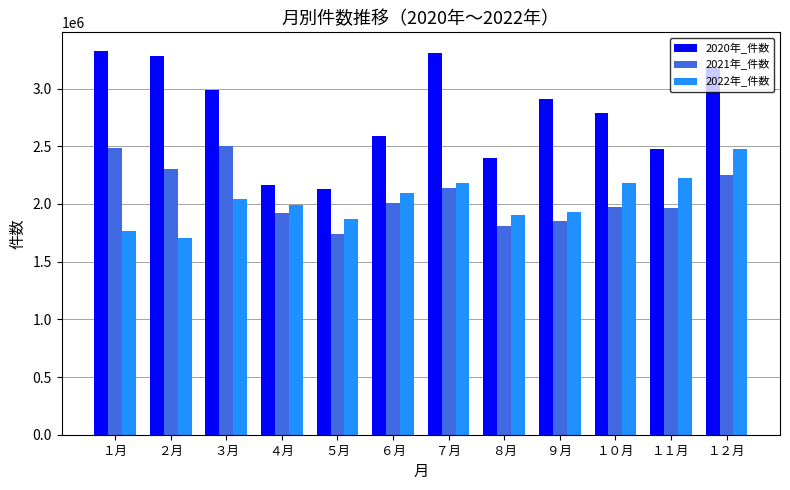

What is the difference between the maximum and second lowest values in the 2021年_件数 series?

687366